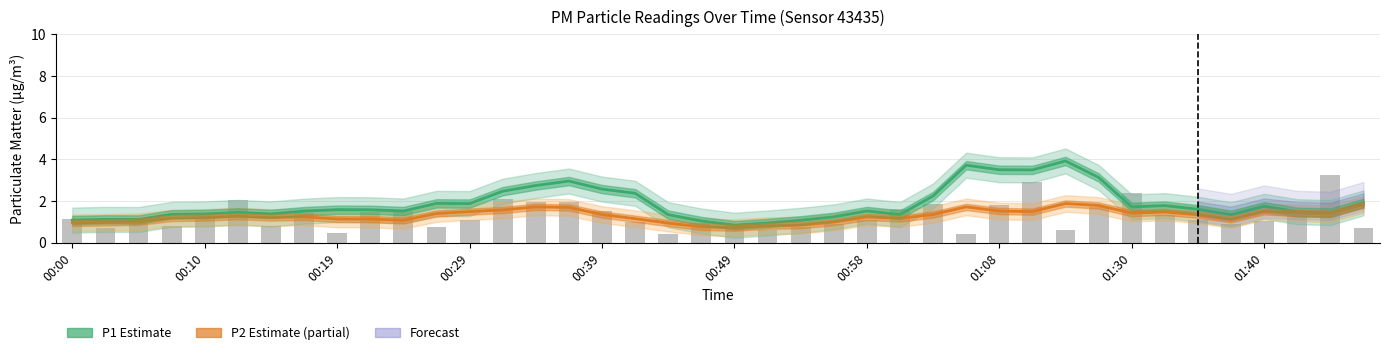

True or false: P2 (Partial Estimate) has a value of 1.7 at 00:58.

False